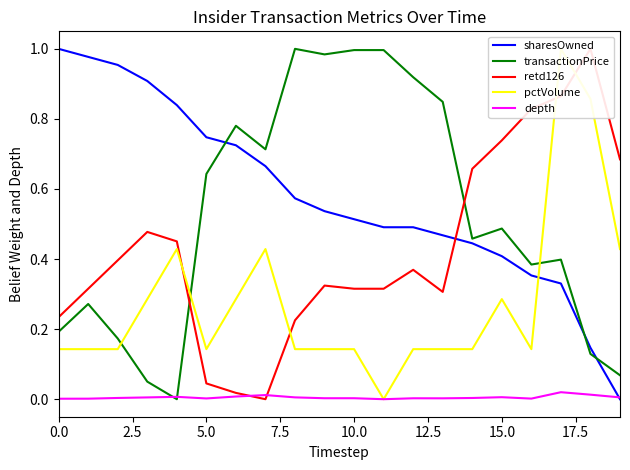

What are all the series names shown in the legend?

sharesOwned, transactionPrice, retd126, pctVolume, depth